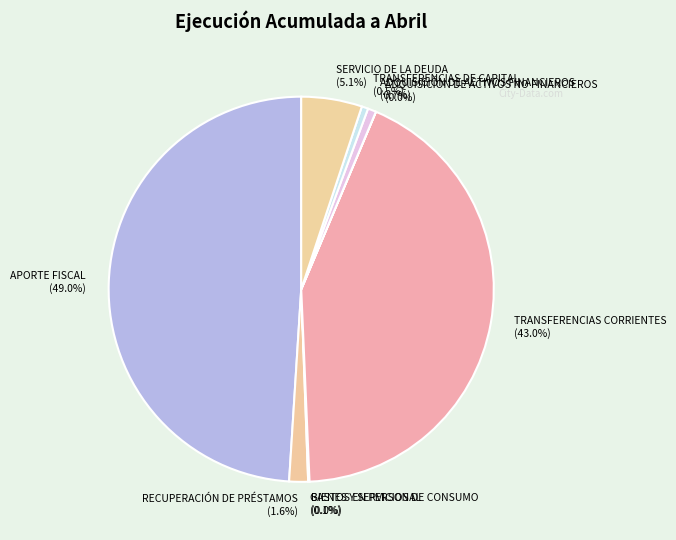

Combined, what portion of the pie is SERVICIO DE LA DEUDA and APORTE FISCAL?

54.1%